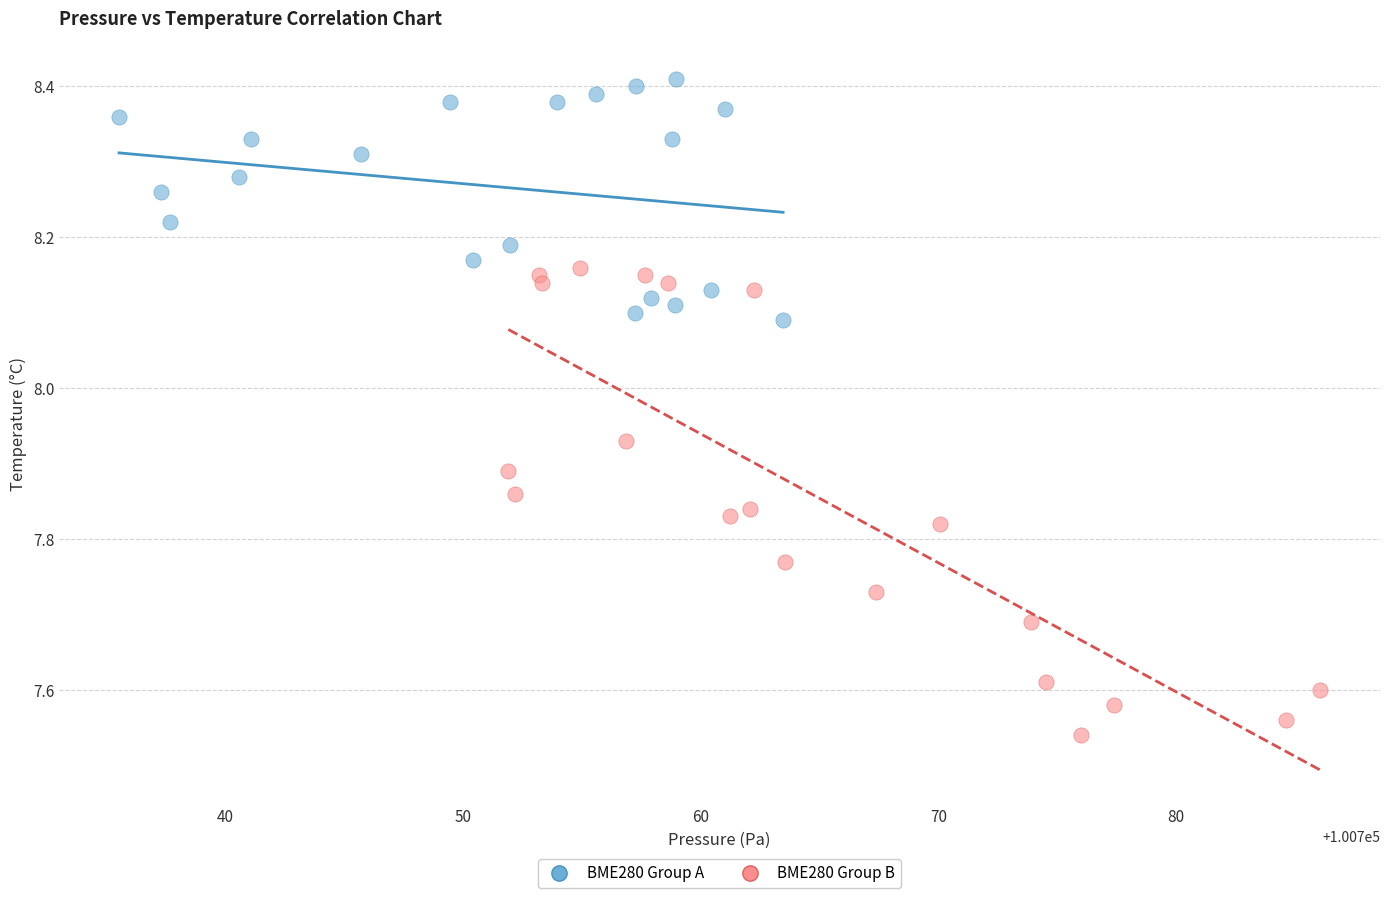

Which series reaches the minimum Y coordinate?

BME280 Group B